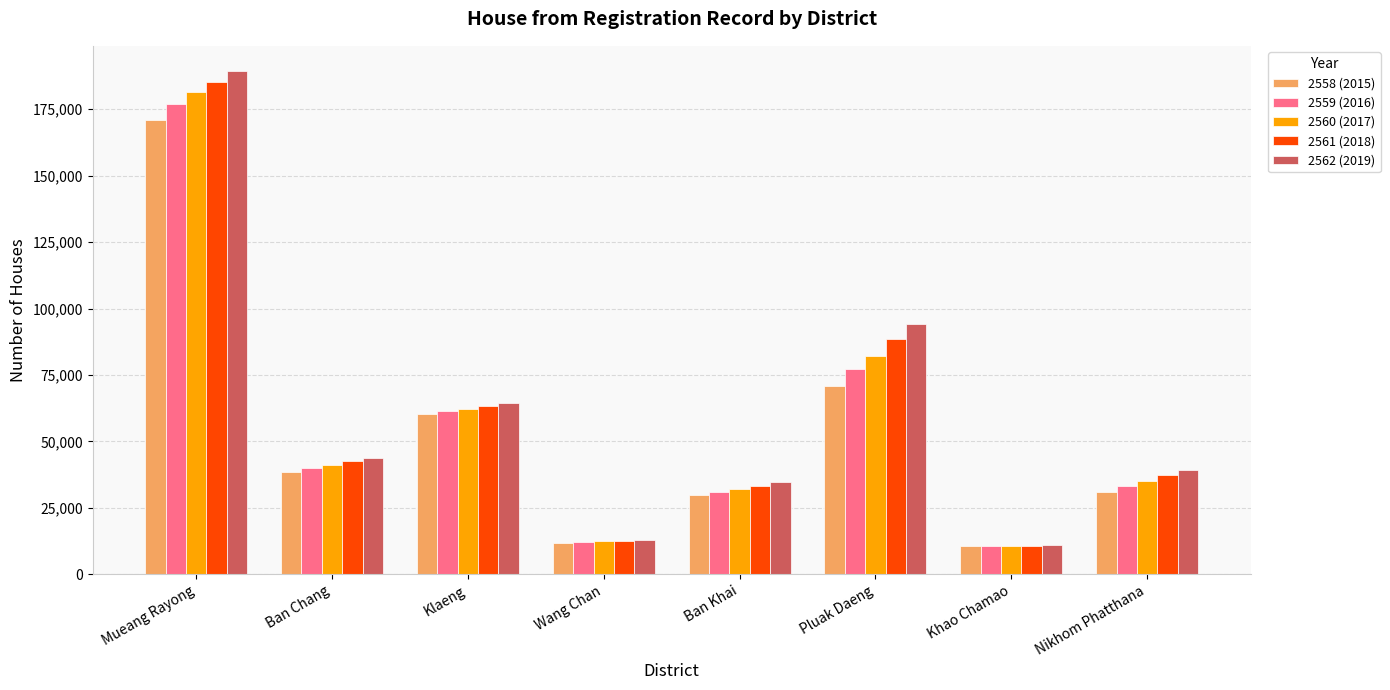

Which series changed the most between Ban Chang and Klaeng?

2558 (2015)